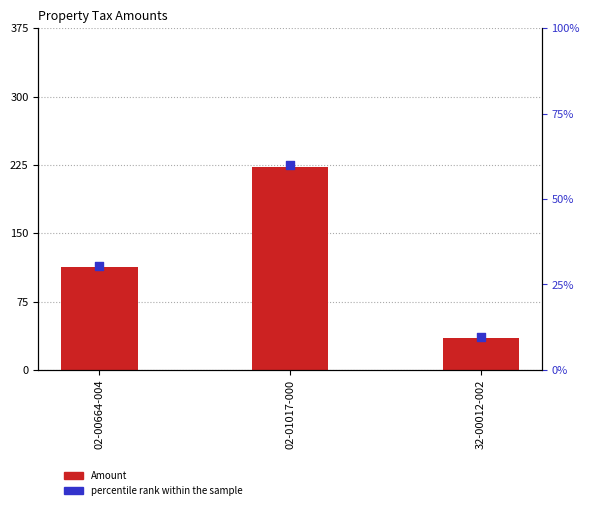

Which series has the largest Y range (max minus min)?

Amount